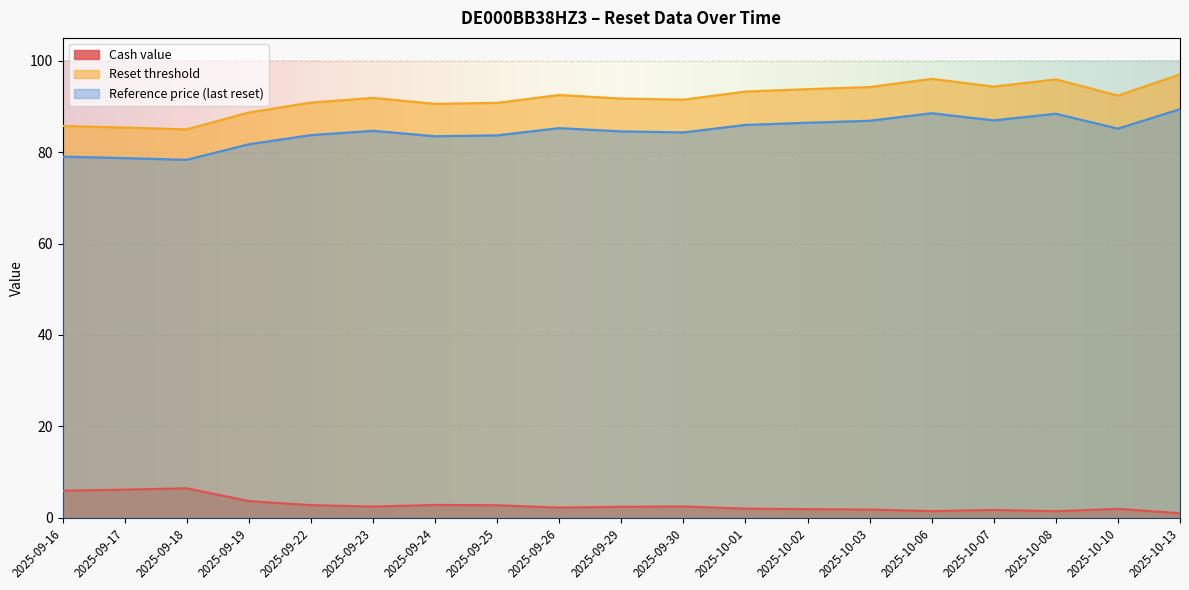

Which series has the largest range (max minus min)?

Reset threshold